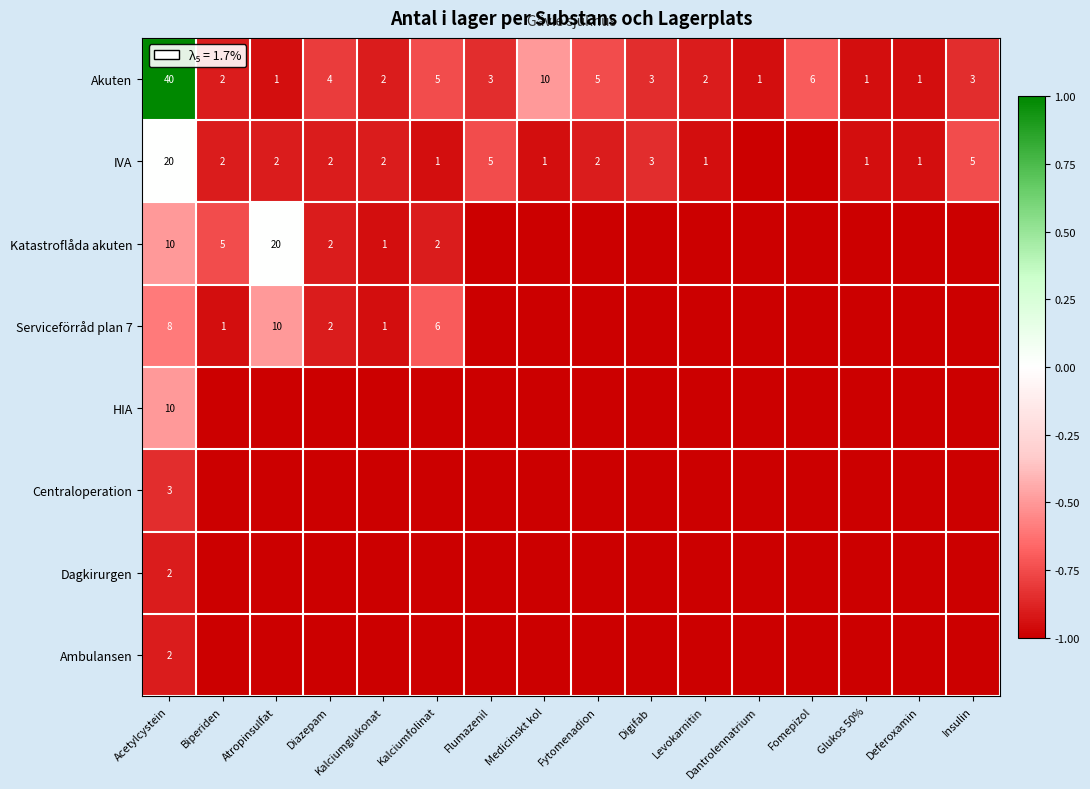

Is it true that Serviceförråd plan 7 equals 0 at Kalciumglukonat?

False